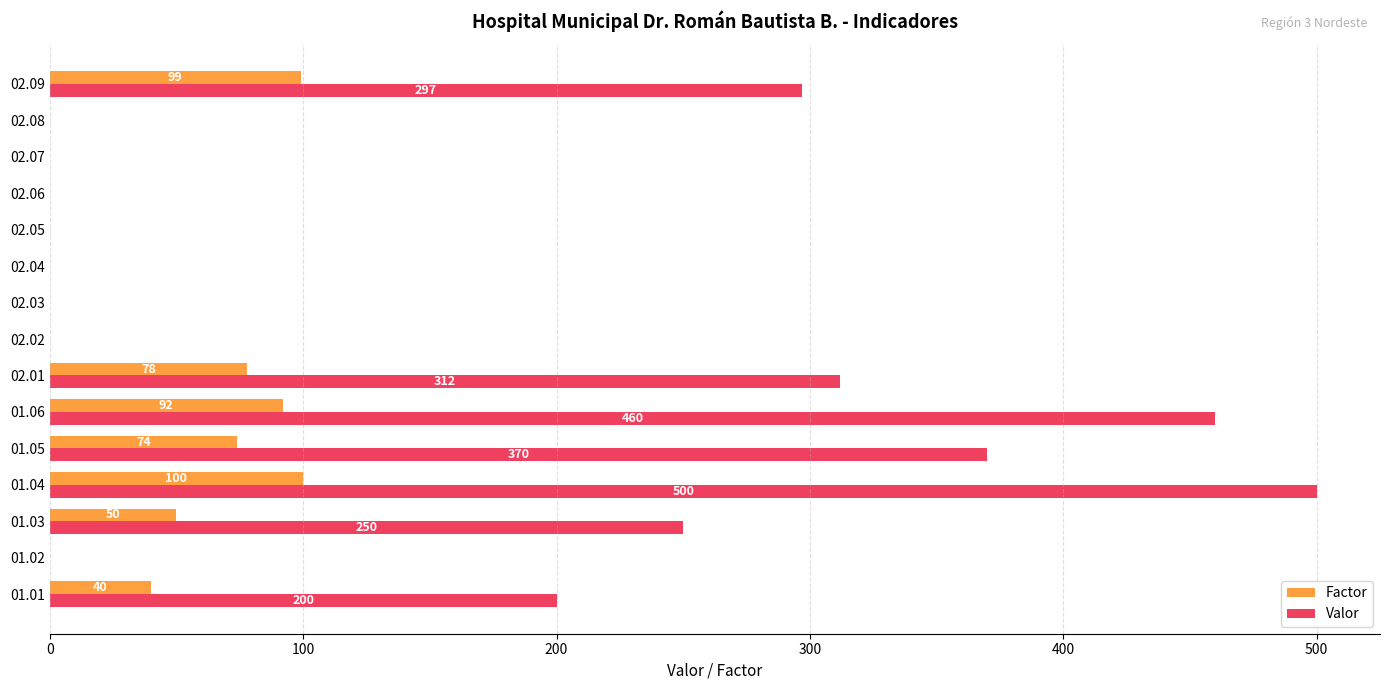

At which category is the sum across all series the highest?

01.04